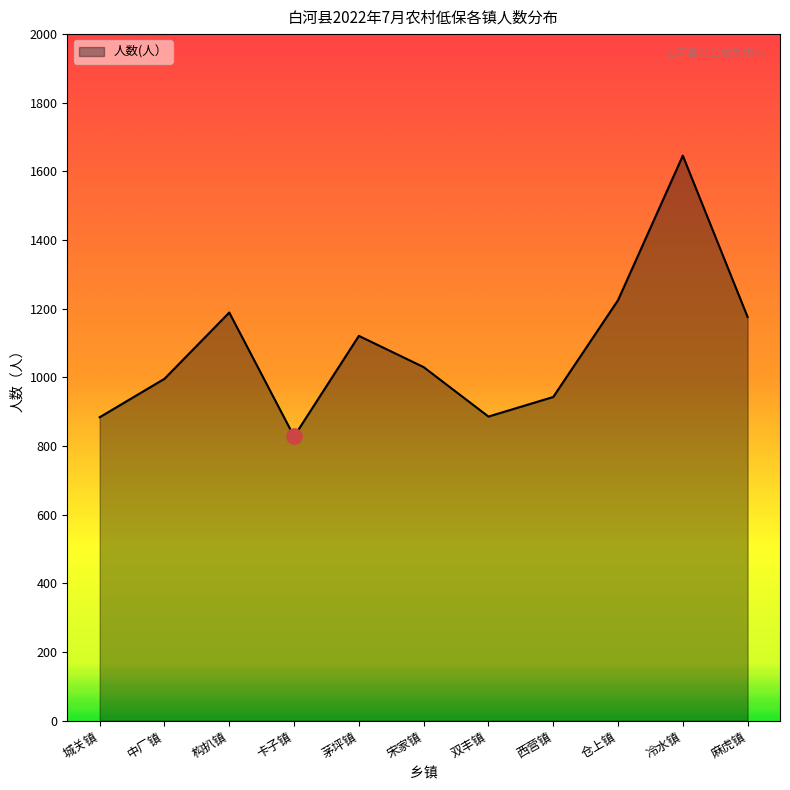

What is the change in value from 中厂镇 to 仓上镇?

+229